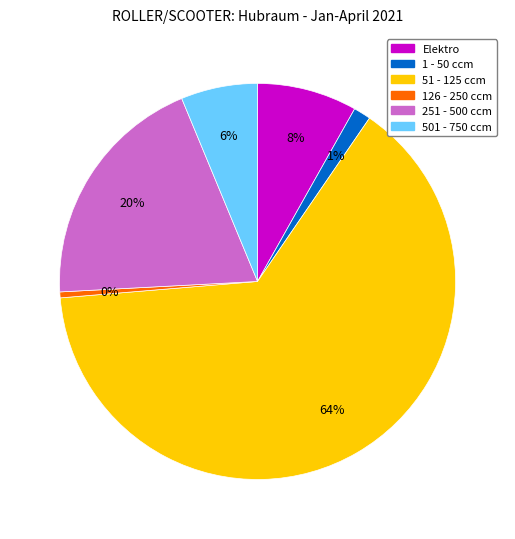

Which slice is the smallest?

126 - 250 ccm